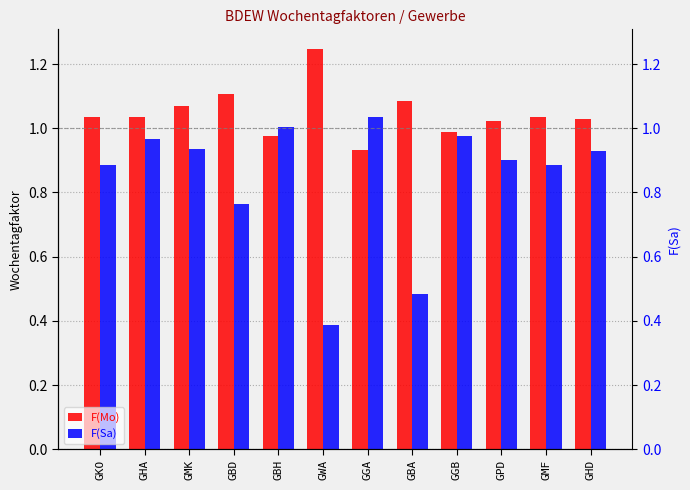

The F(Mo) series shows 1.0 at GGB. True or false?

True